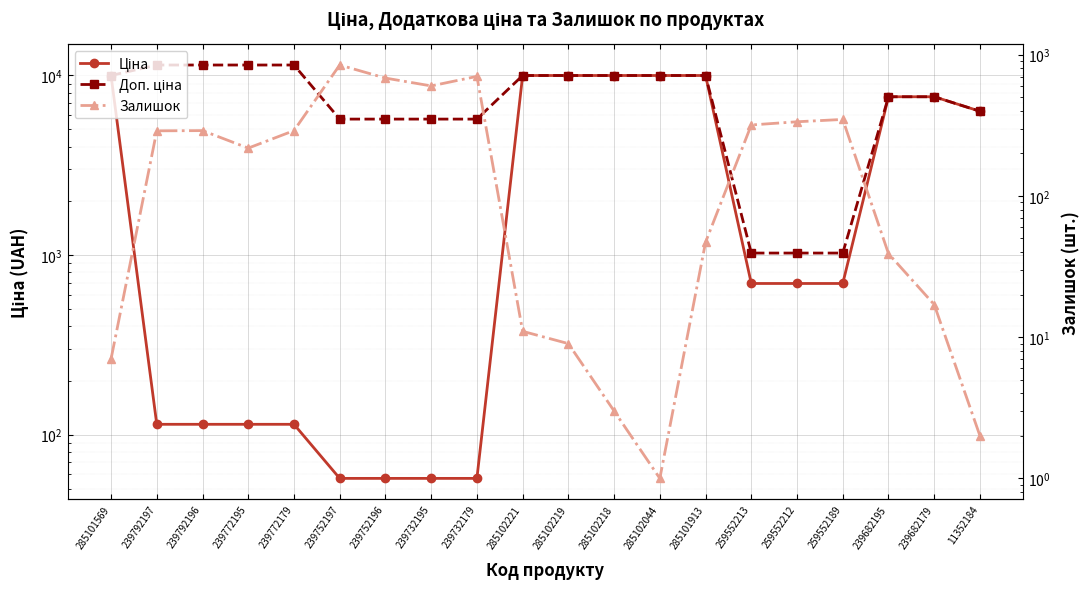

What are all the series names shown in the legend?

Ціна, Доп. ціна, Залишок